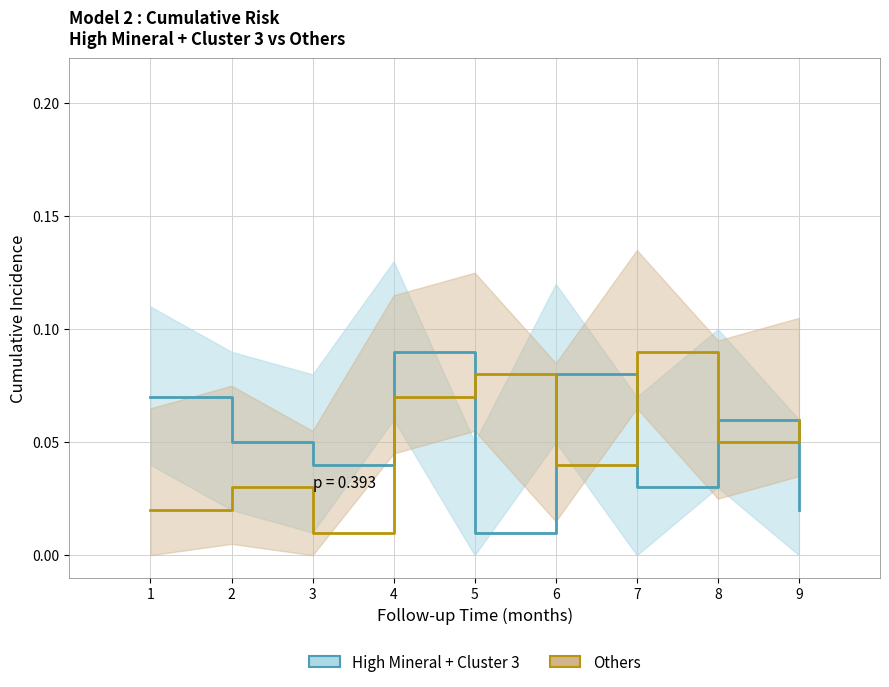

Reading left to right, transcribe all the data shown in this chart.

High Mineral + Cluster 3: 1=0.1	2=0.1	3=0.0	4=0.1	5=0.0	6=0.1	7=0.0	8=0.1	9=0.0
Others: 1=0.0	2=0.0	3=0.0	4=0.1	5=0.1	6=0.0	7=0.1	8=0.1	9=0.1